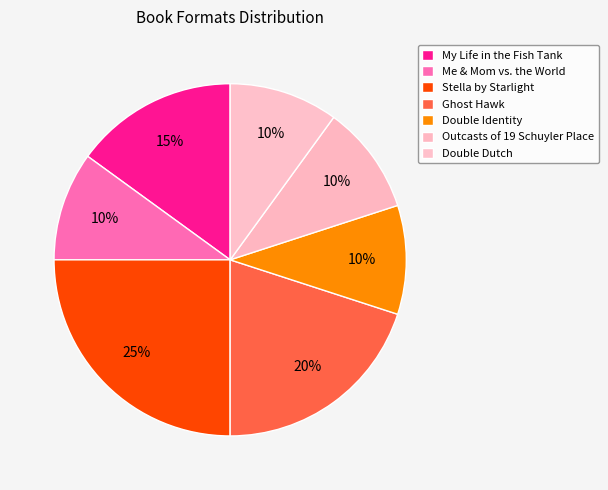

How many slices are in this pie chart?

7